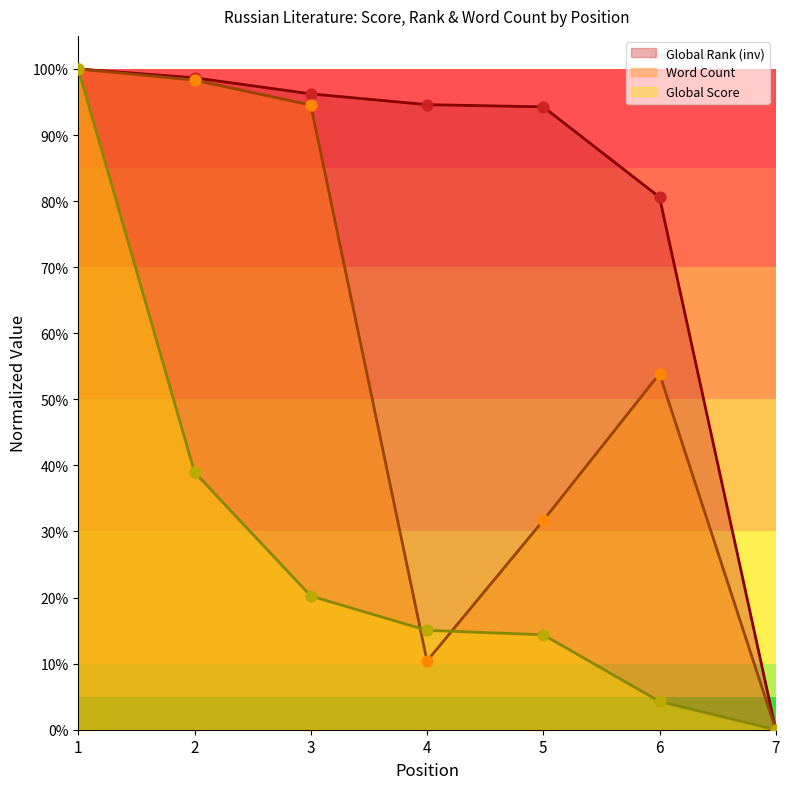

Is the value of Word Count at 1 greater than the value of Global Rank at 1?

No